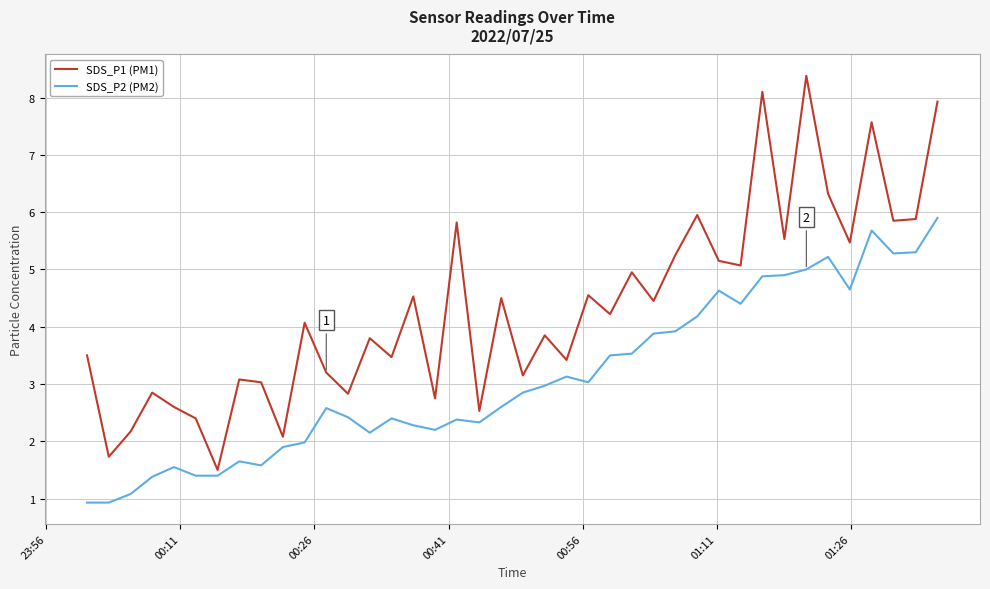

Which series has the largest range (max minus min)?

SDS_P1 (PM1)